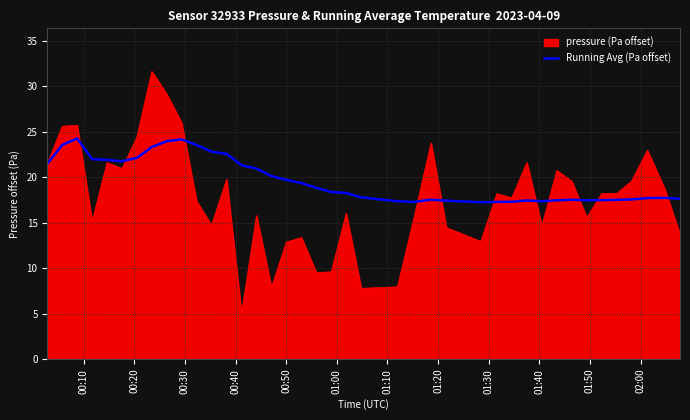

Rank the series by their average value, from lowest to highest.

pressure (Pa offset), Running Avg (Pa offset)